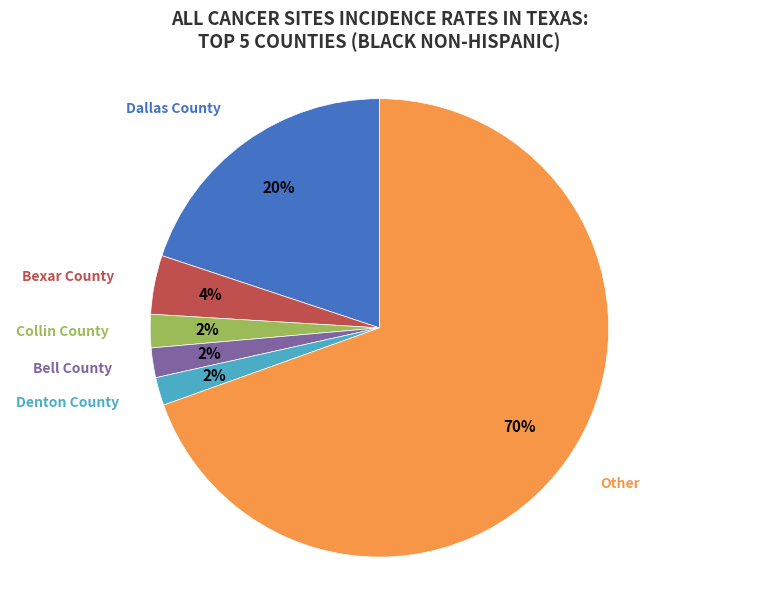

To the nearest percent, what is the combined percentage of Bexar County and Dallas County?

24%